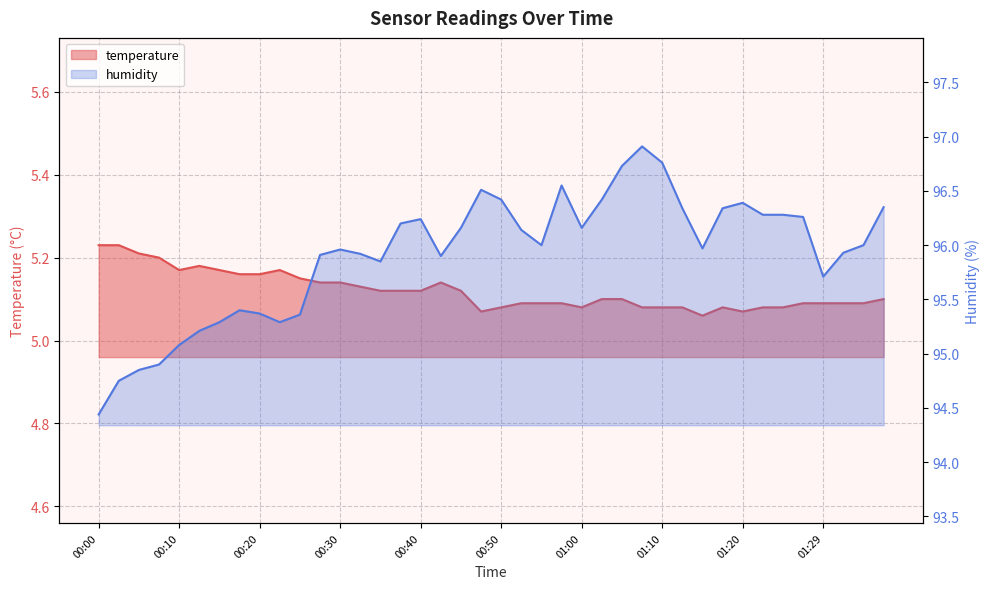

Where is the first local maximum for temperature?

00:13